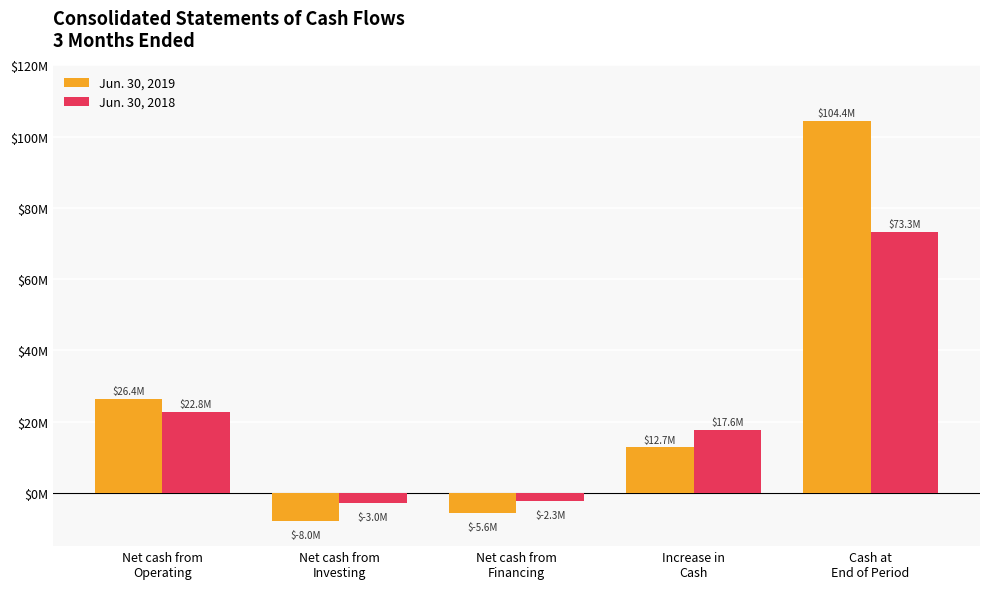

Are the bars horizontal?

No